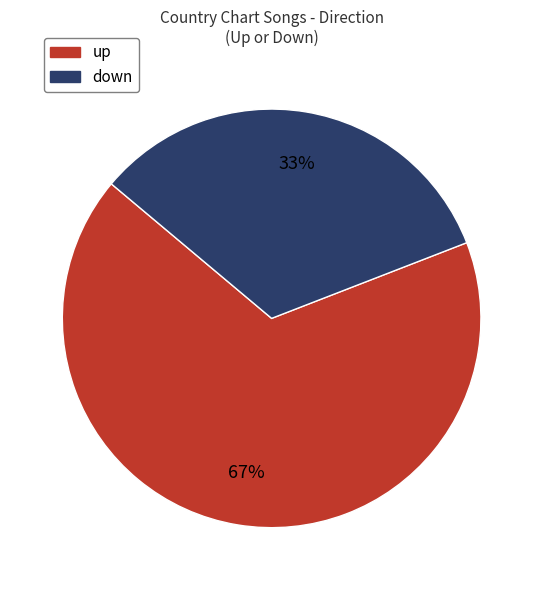

Does up account for over 50% of the chart?

Yes